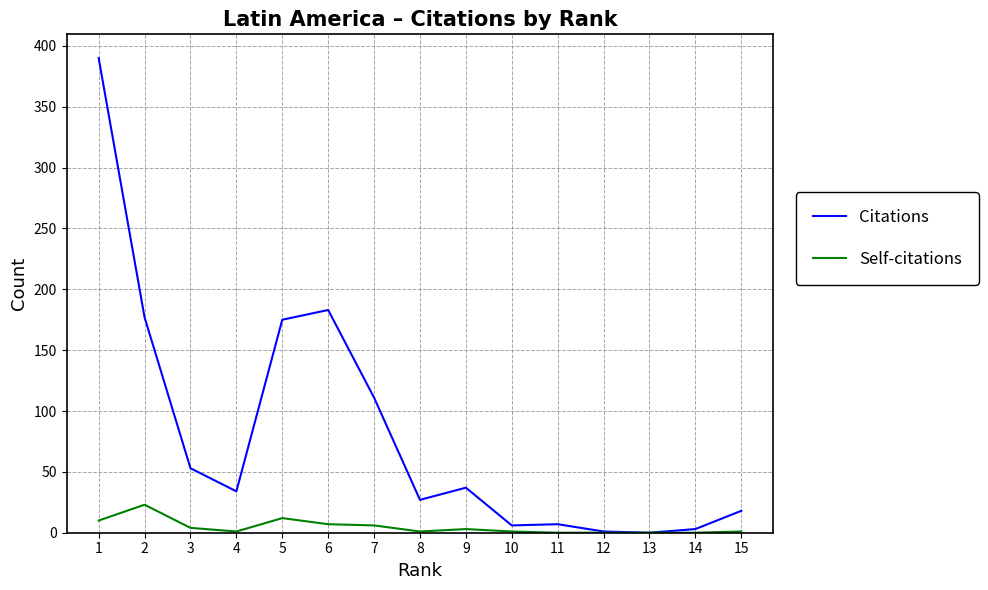

How many data points does each series have?

15